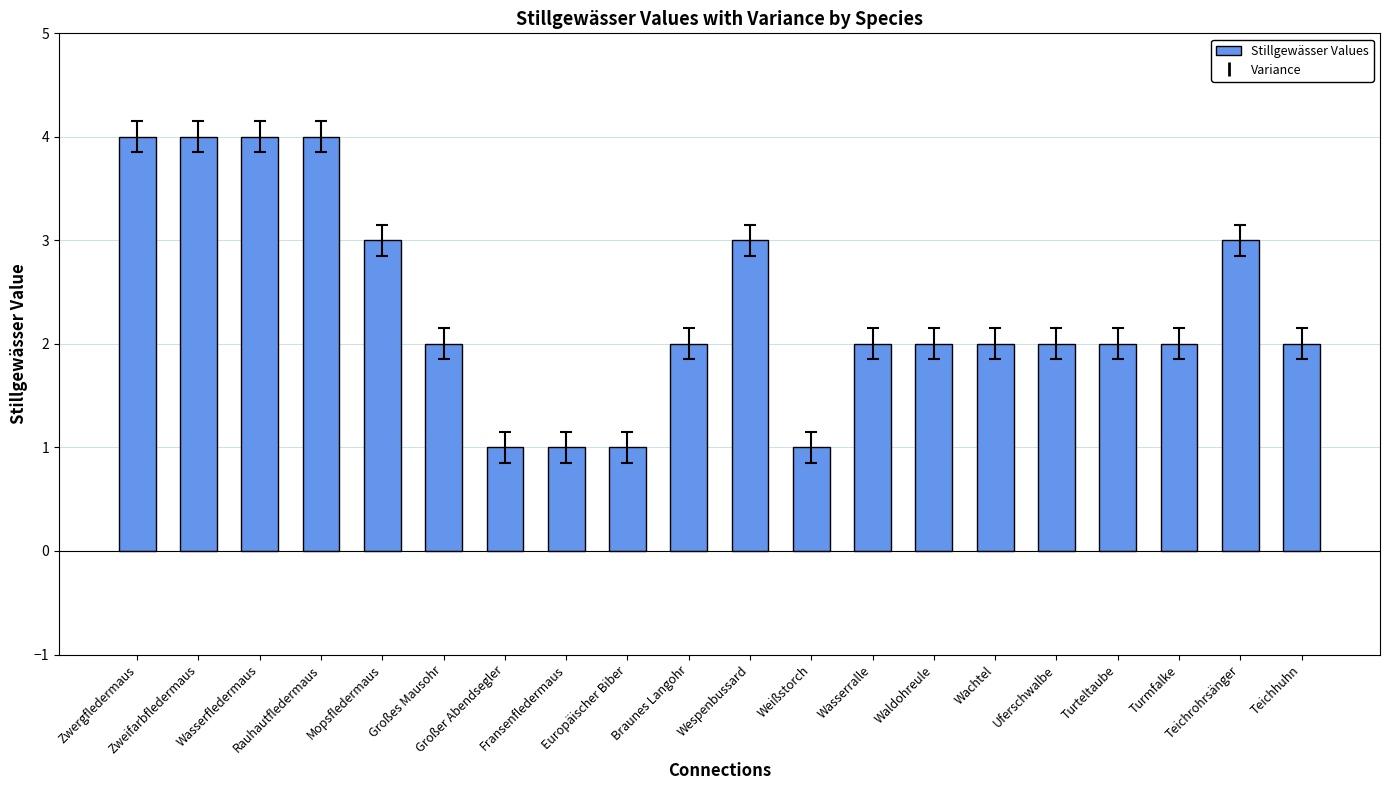

How many bars are there in total?

20